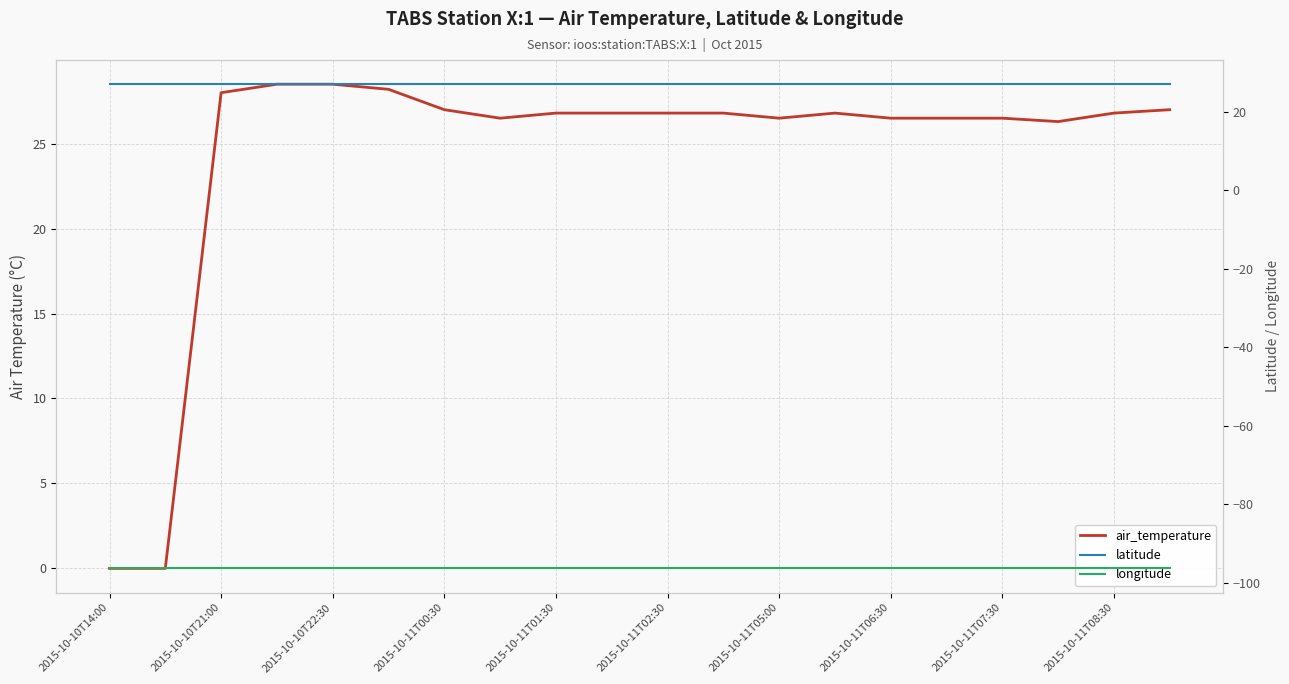

True or false: latitude and longitude cross at least once.

False